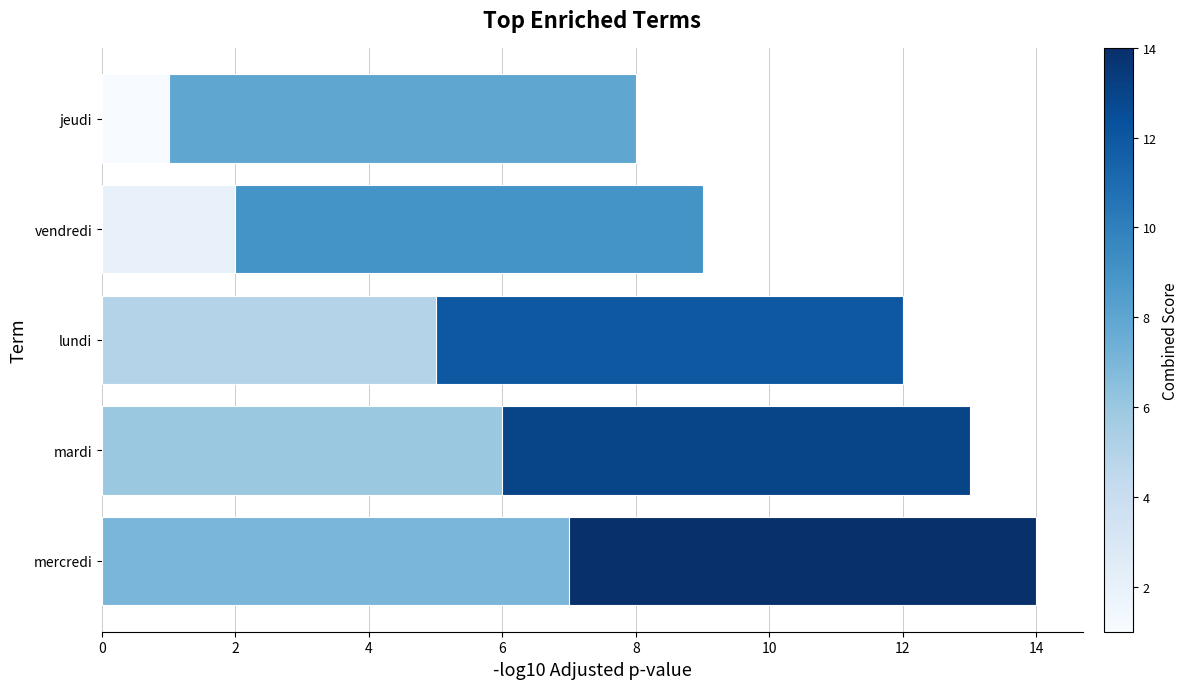

What is the maximum value shown in the chart?

14